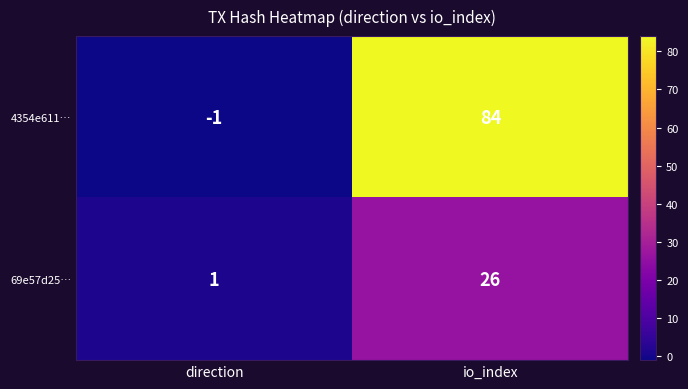

The value of 4354e611… at direction is -1. True or false?

True